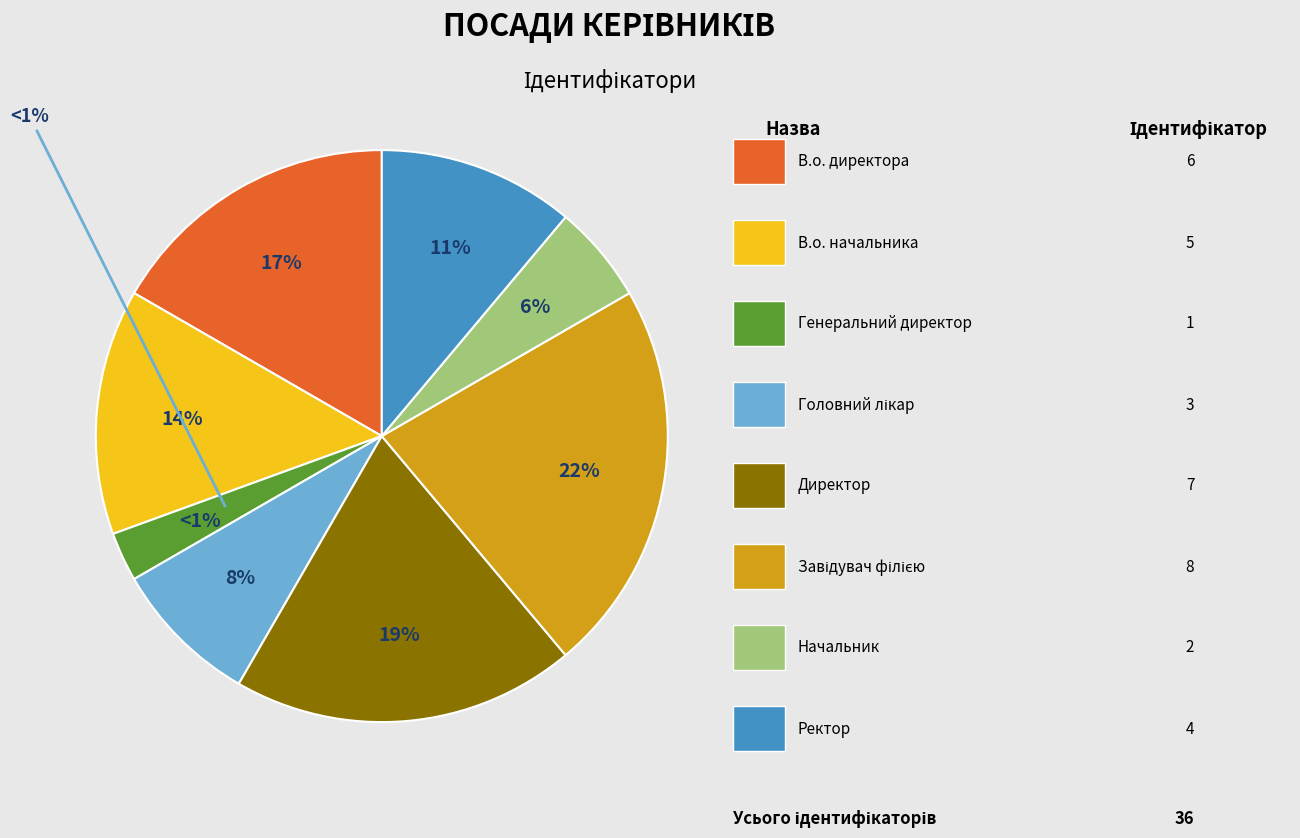

Is В.о. начальника the majority of the pie?

No